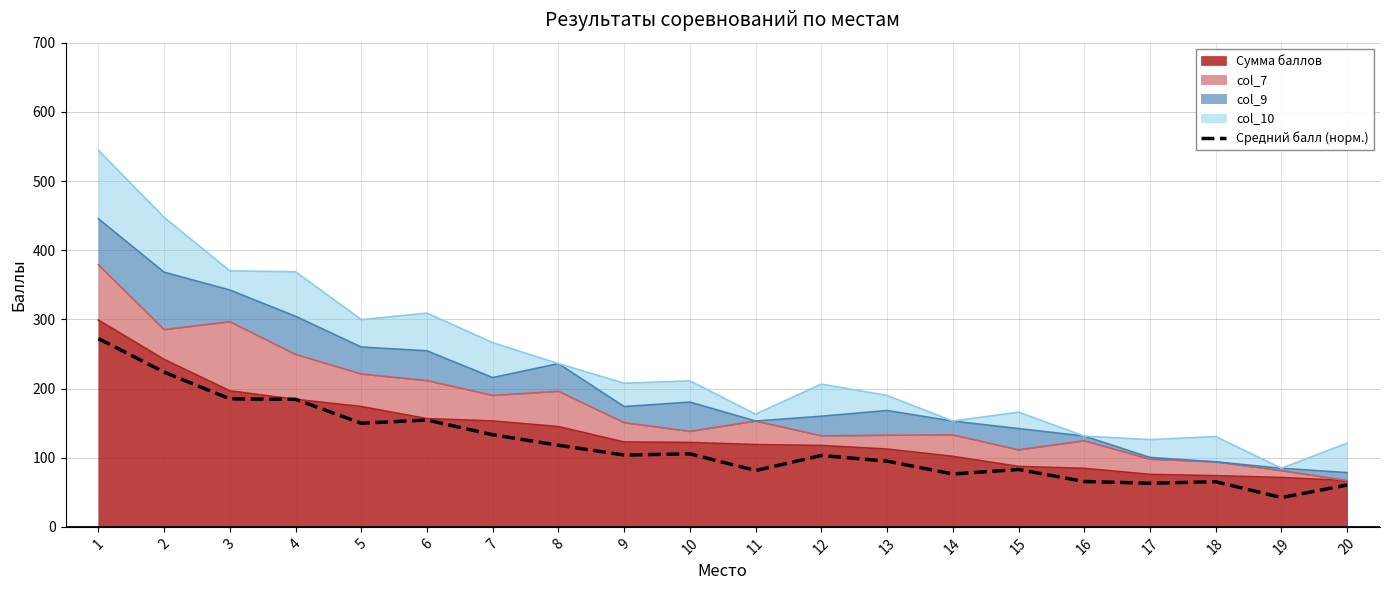

Does the chart have visible grid lines?

Yes